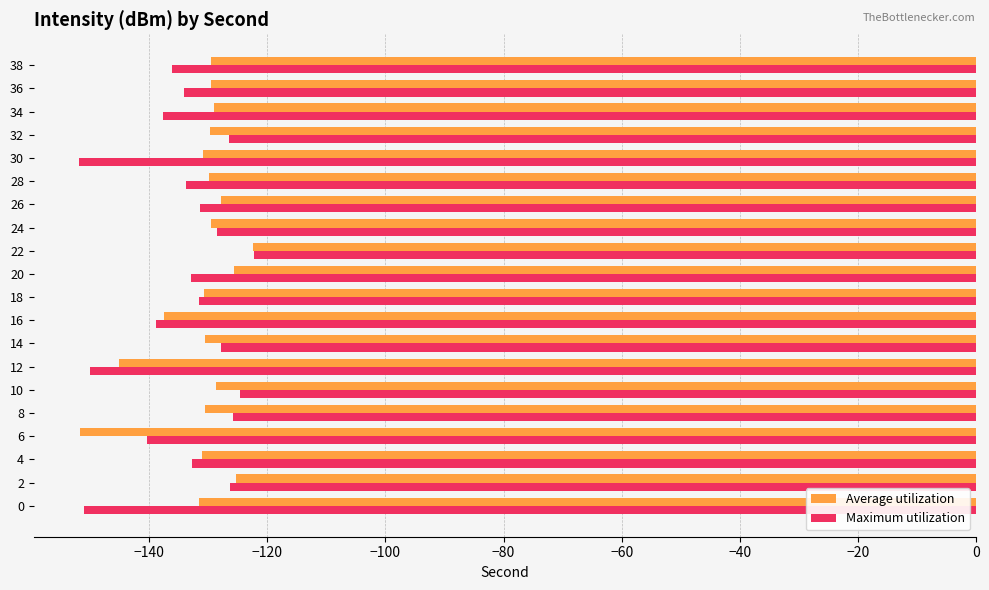

What is the highest value of the Average utilization series?

-122.4